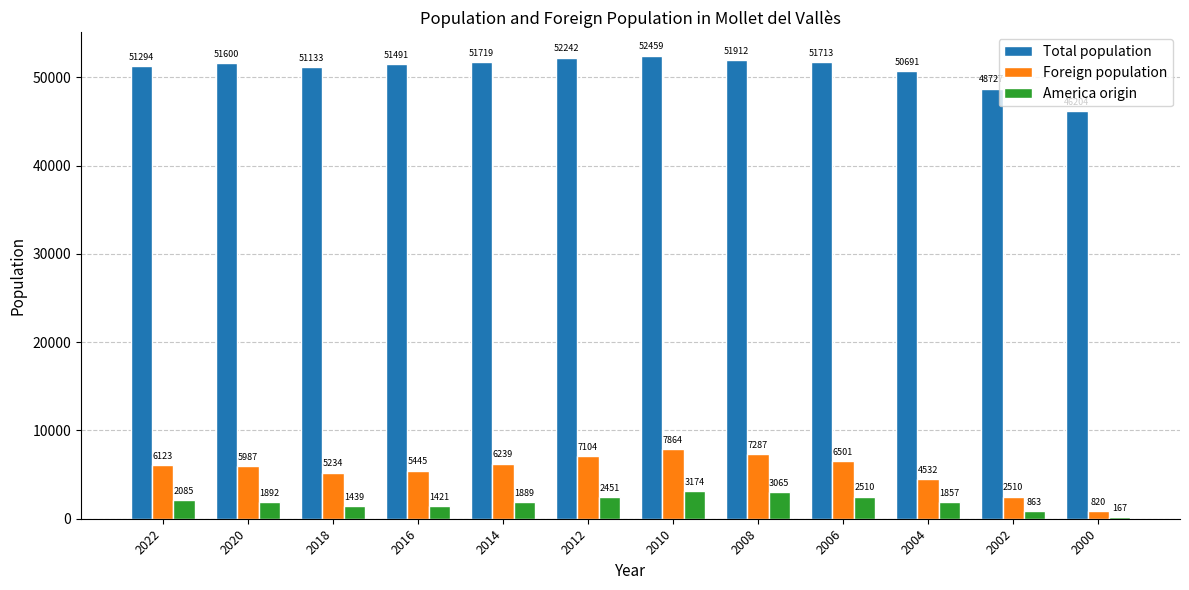

What is the sum of the Foreign population values at 2004 and 2020?

10519